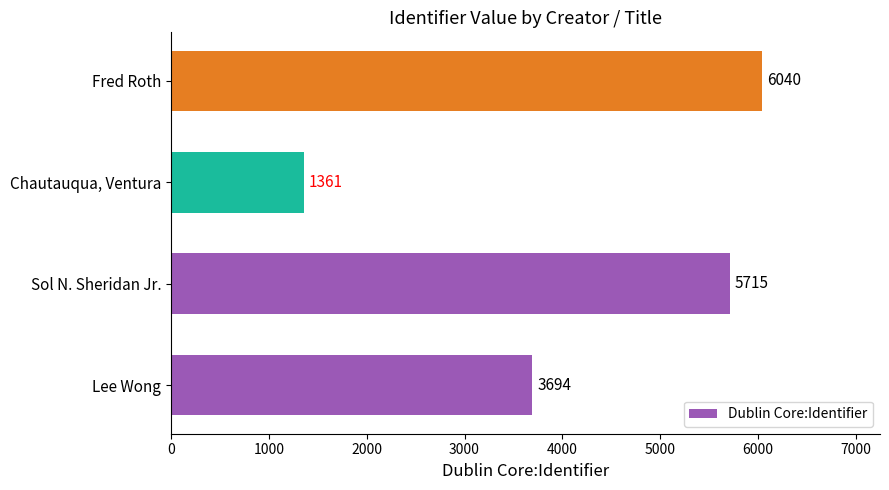

List the labels in order of value, smallest first.

Chautauqua, Ventura, Lee Wong, Sol N. Sheridan Jr., Fred Roth